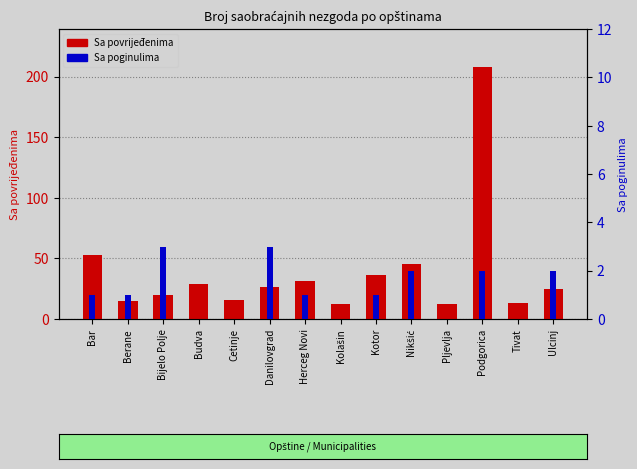

Reading left to right, extract all data points from this chart.

Sa povrijeđenima: Bar=53	Berane=15	Bijelo Polje=20	Budva=29	Cetinje=16	Danilovgrad=26	Herceg Novi=31	Kolašin=12	Kotor=36	Nikšić=45	Pljevlja=12	Podgorica=208	Tivat=13	Ulcinj=25
Sa poginulima: Bar=1	Berane=1	Bijelo Polje=3	Budva=0	Cetinje=0	Danilovgrad=3	Herceg Novi=1	Kolašin=0	Kotor=1	Nikšić=2	Pljevlja=0	Podgorica=2	Tivat=0	Ulcinj=2